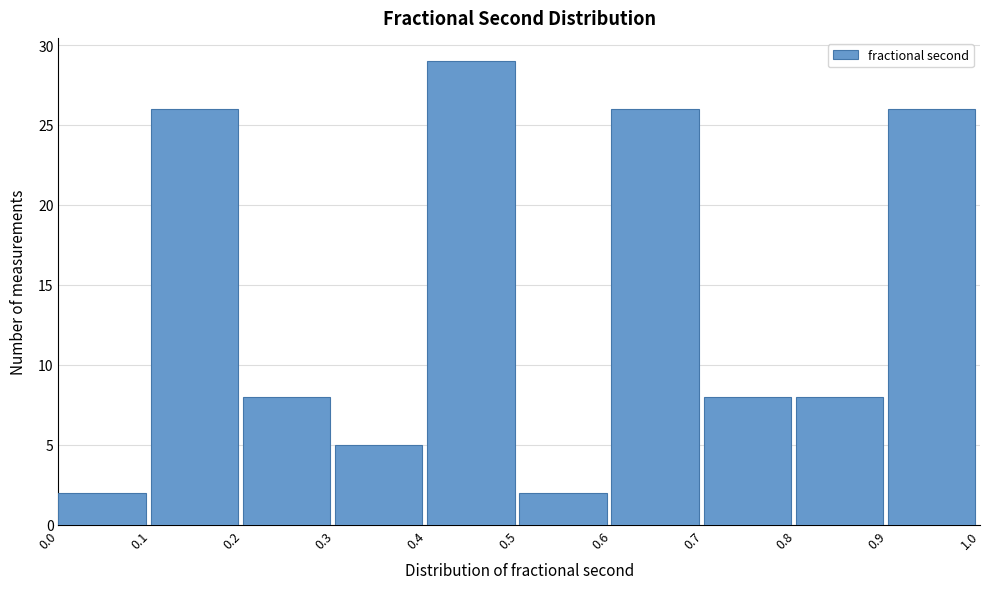

Reading left to right, transcribe this chart: for each bar, give the range it covers on the x-axis and its height. The values are not printed on the chart, so give them approximately, as read against the axis.

0.0 to 0.1: 2
0.1 to 0.2: 26
0.2 to 0.3: 8
0.3 to 0.4: 5
0.4 to 0.5: 29
0.5 to 0.6: 2
0.6 to 0.7: 26
0.7 to 0.8: 8
0.8 to 0.9: 8
0.9 to 1.0: 26